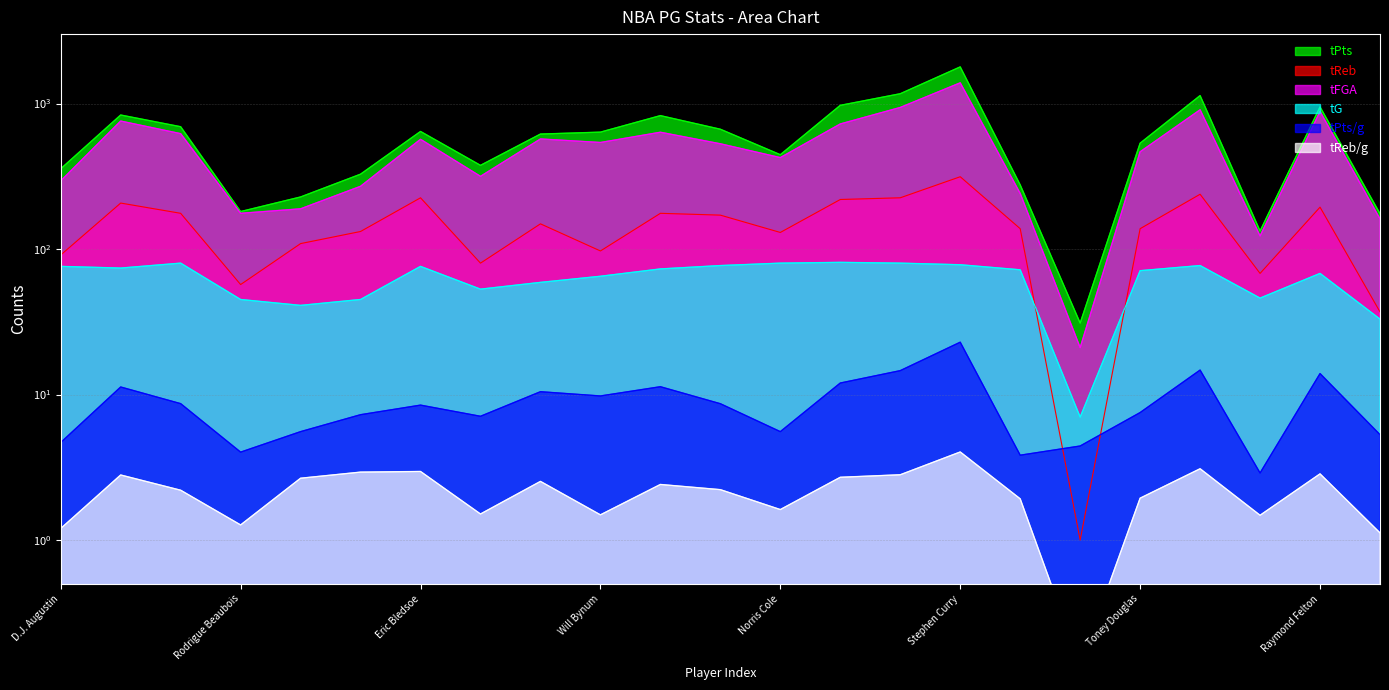

At which category is the sum across all series the highest?

Stephen Curry